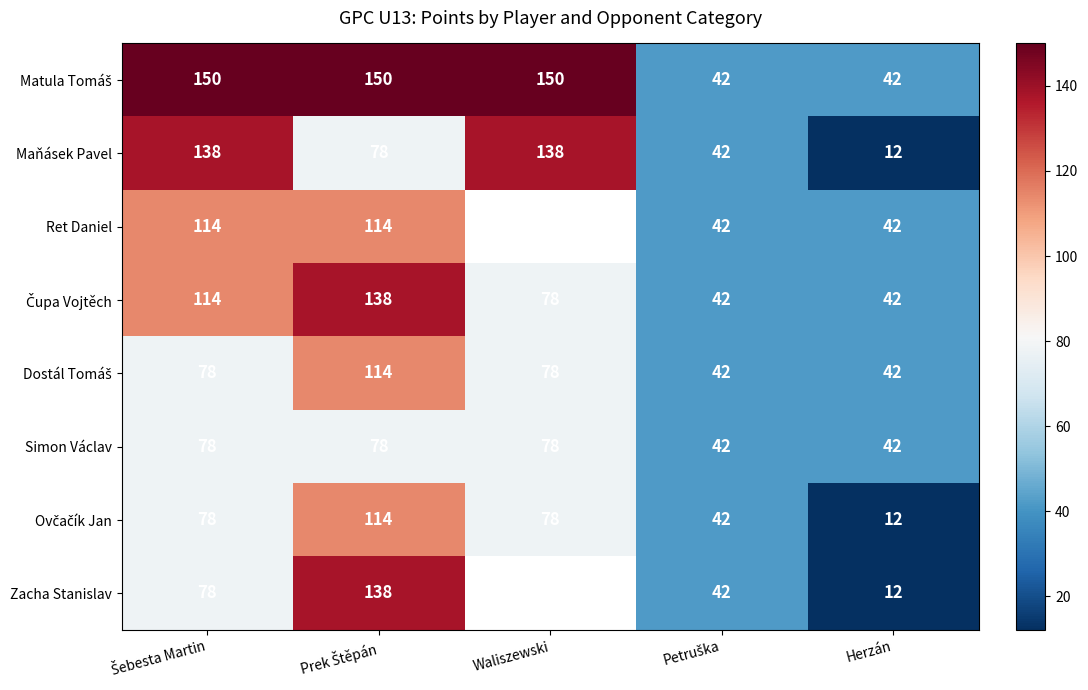

What is the total value across all series at Petruška?

336.0